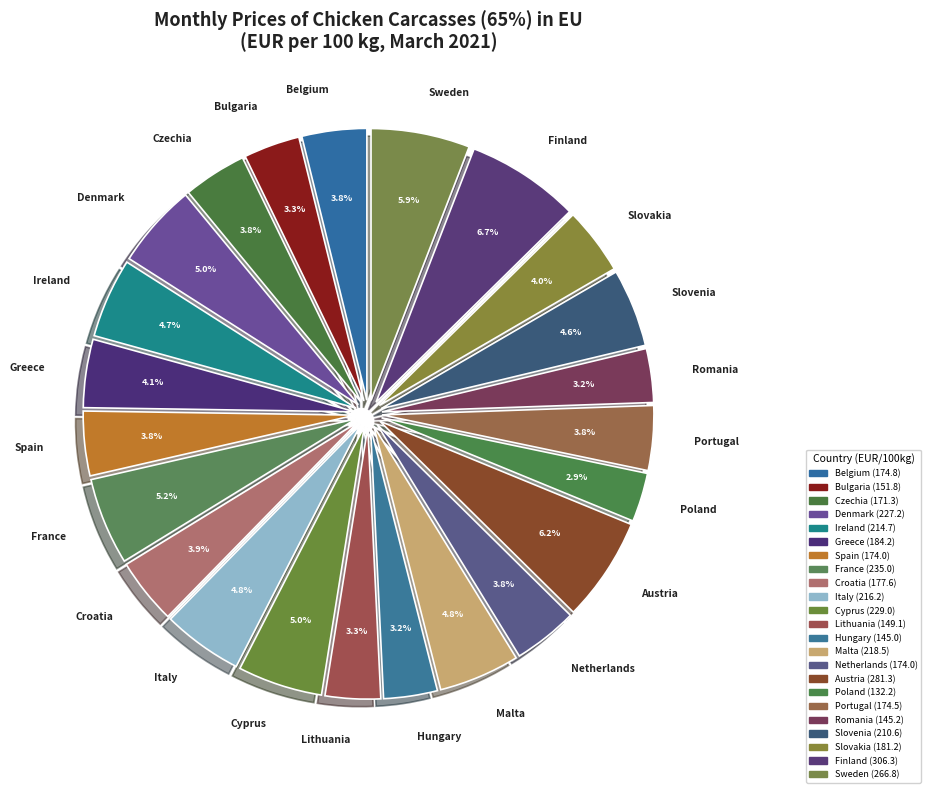

How much of the chart is everything except Poland?

97.1%